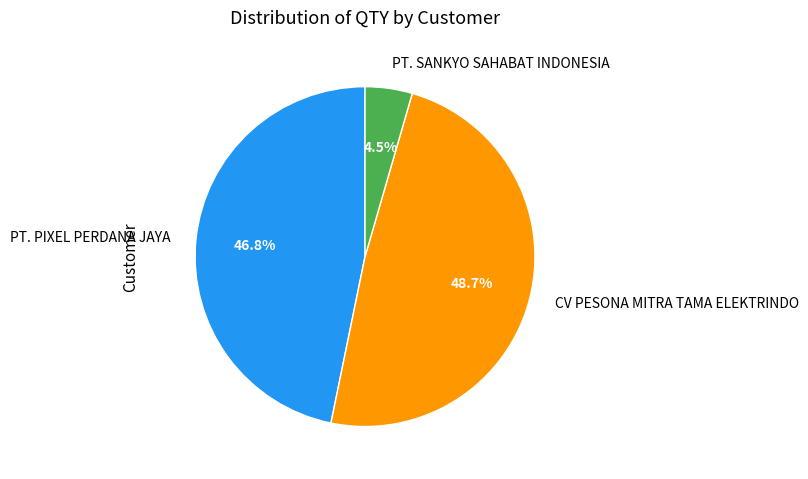

Does any single category account for the majority?

No